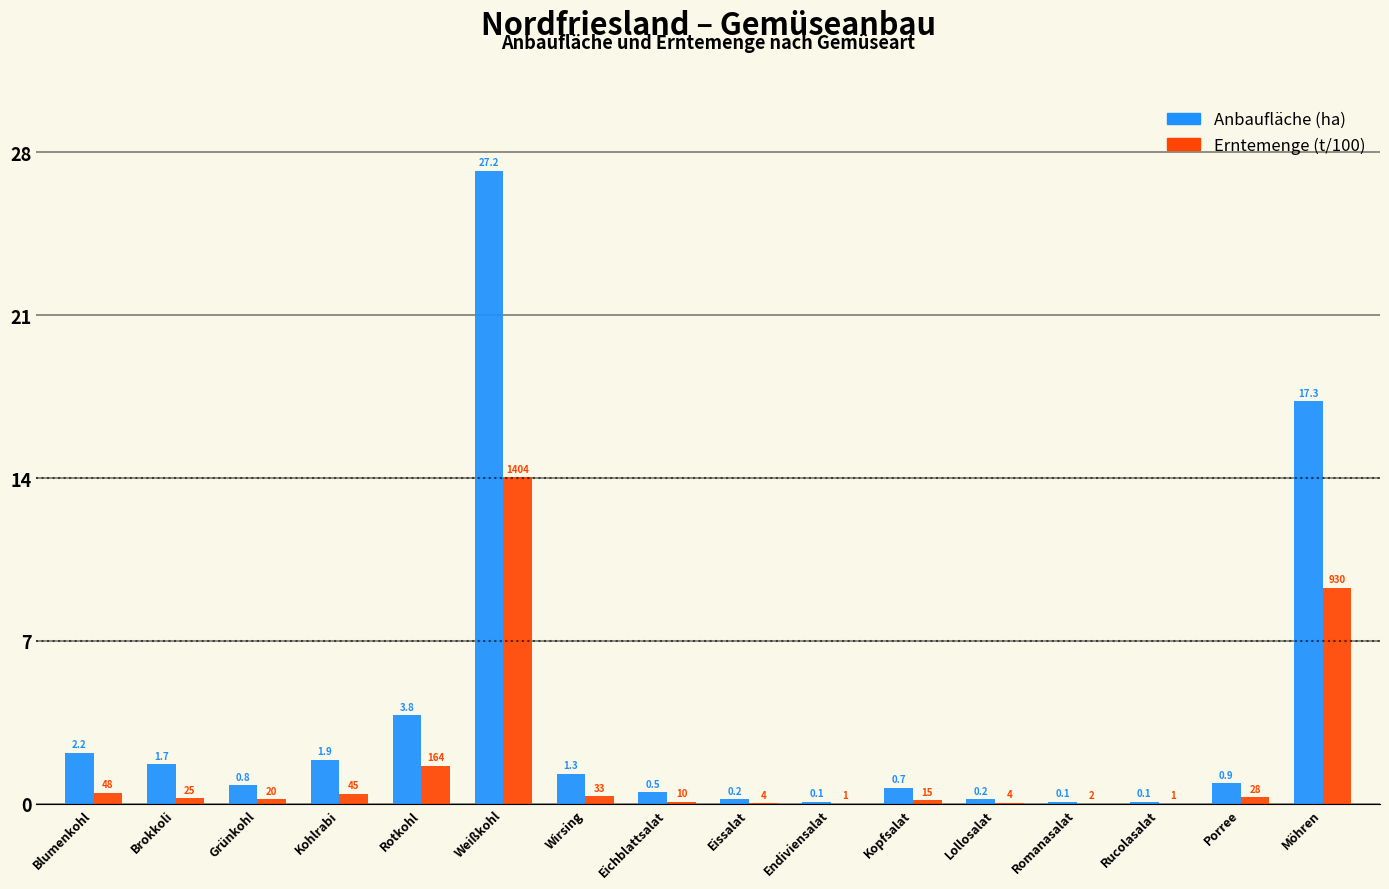

Which label corresponds to the largest value in the chart?

Weißkohl